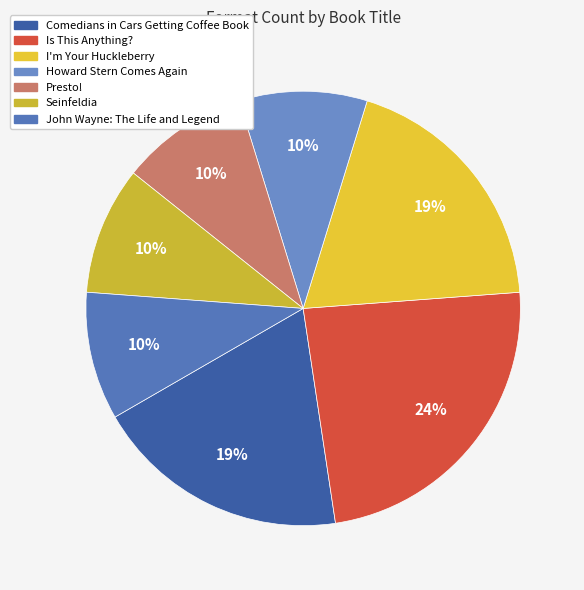

What percentage is the Seinfeldia slice, to the nearest percent?

10%